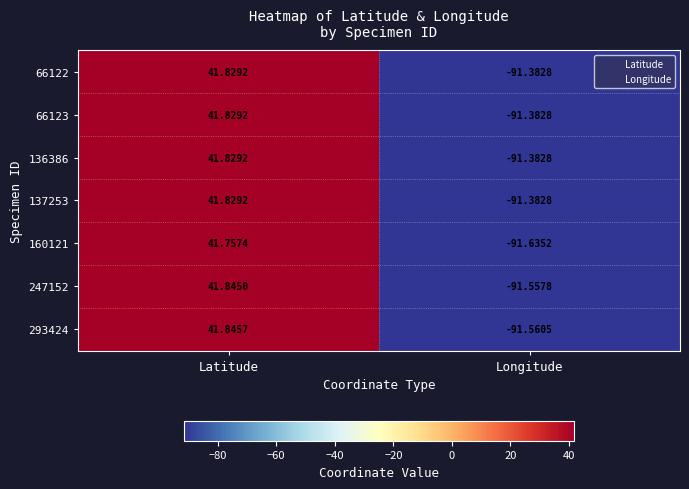

How many values in 160121 are below zero?

1